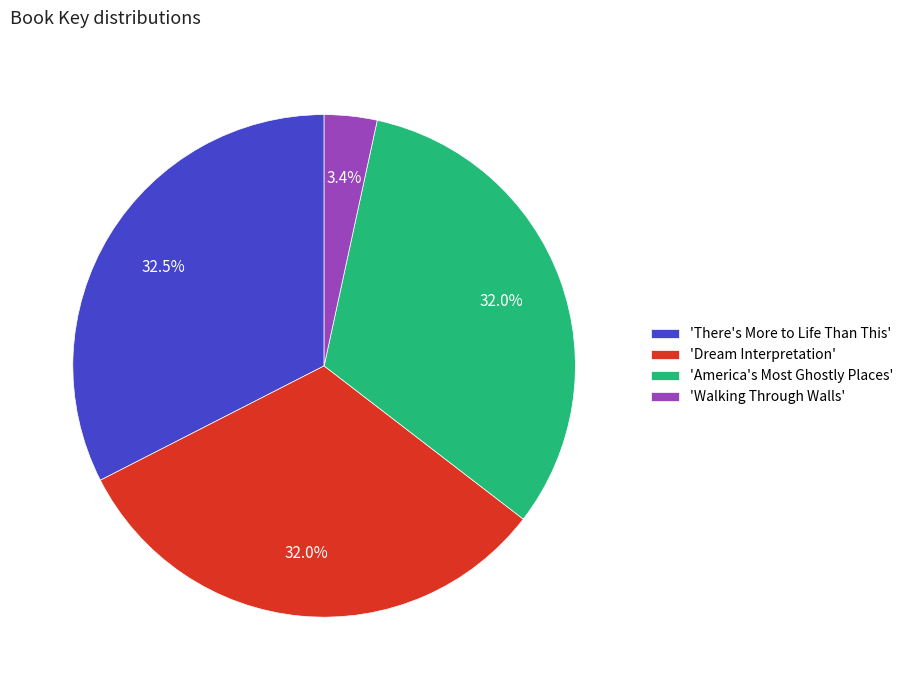

Which has a higher value, 'America's Most Ghostly Places' or 'Walking Through Walls'?

'America's Most Ghostly Places'